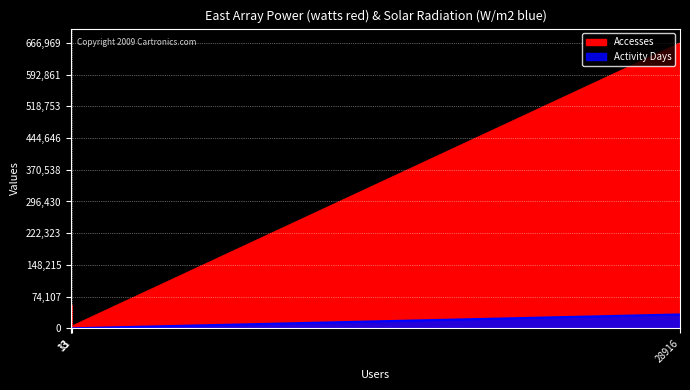

True or false: Accesses and Activity Days cross at least once.

False